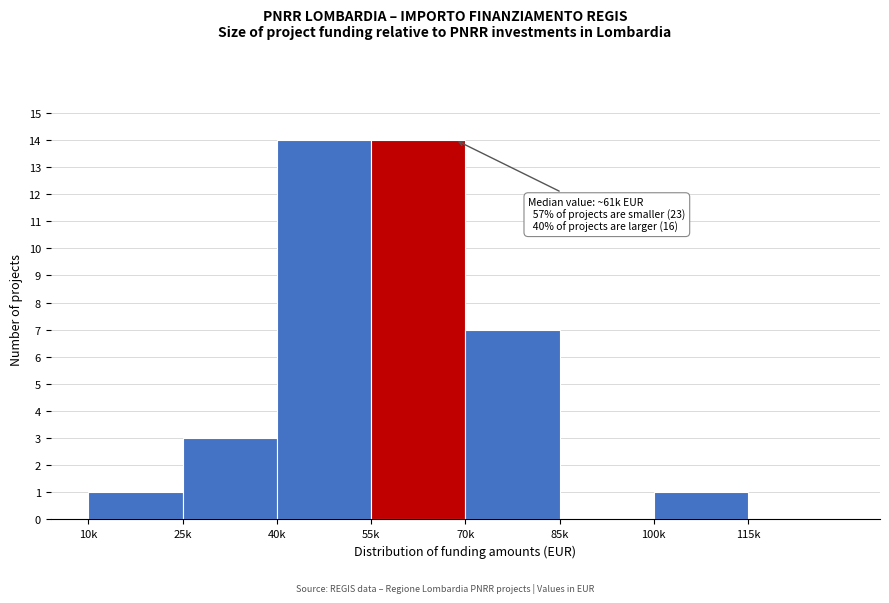

Reading left to right, extract all data points from this chart.

10k=1	25k=3	40k=14	55k=14	70k=7	85k=0	100k=1	115k=0